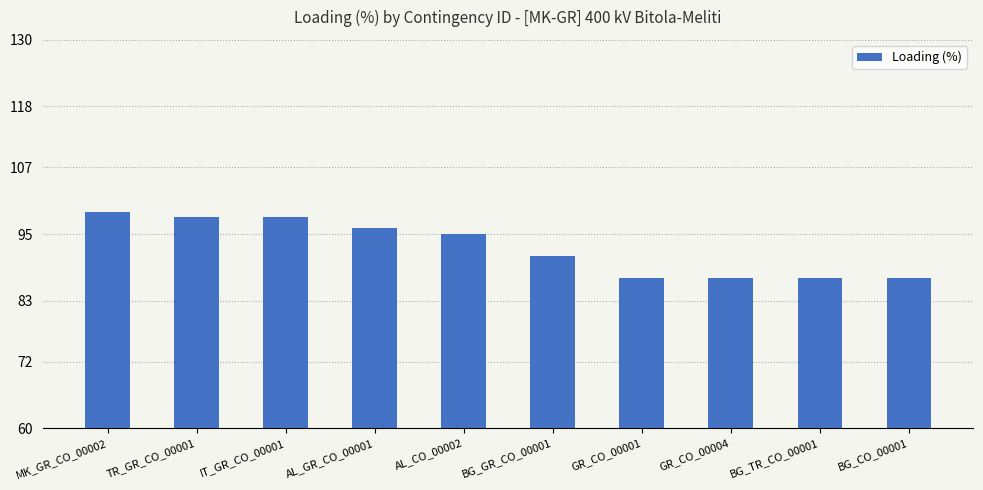

Between AL_GR_CO_00001 and BG_TR_CO_00001, which is larger?

AL_GR_CO_00001